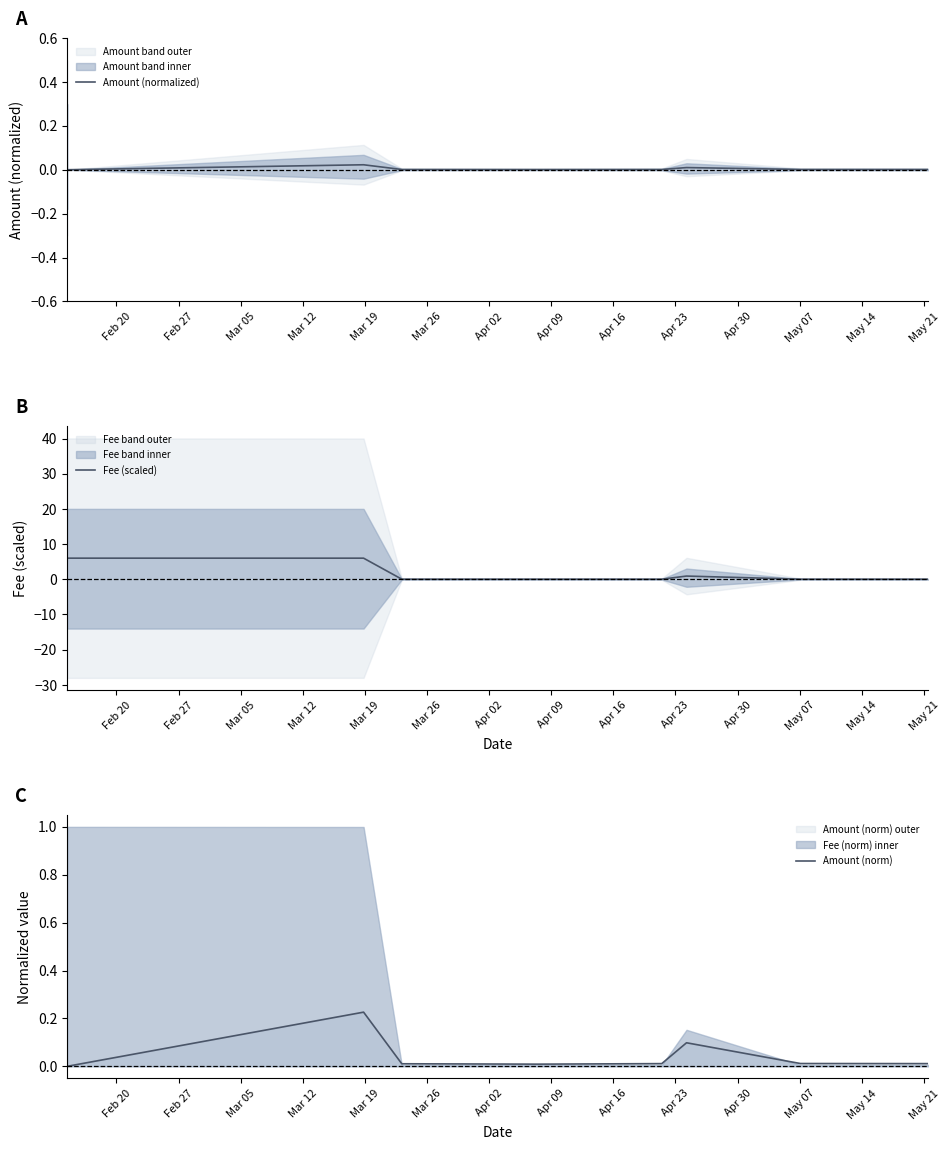

How many interior local peaks does the Fee (scaled) series have?

2